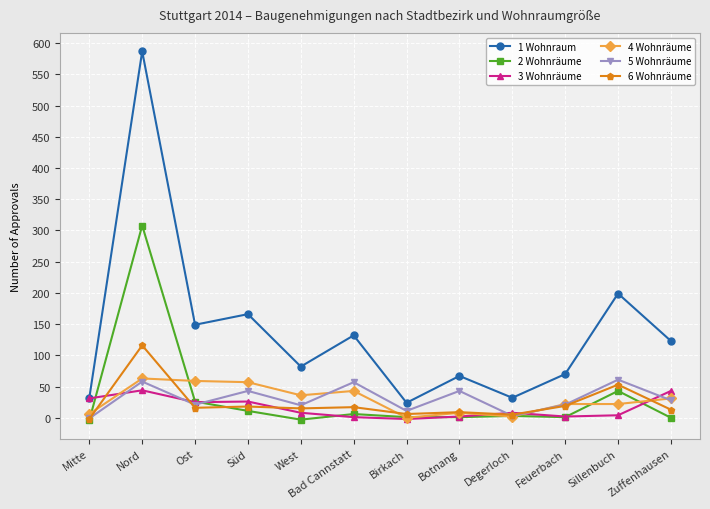

True or false: 1 Wohnraum and 2 Wohnräume intersect in this chart.

False